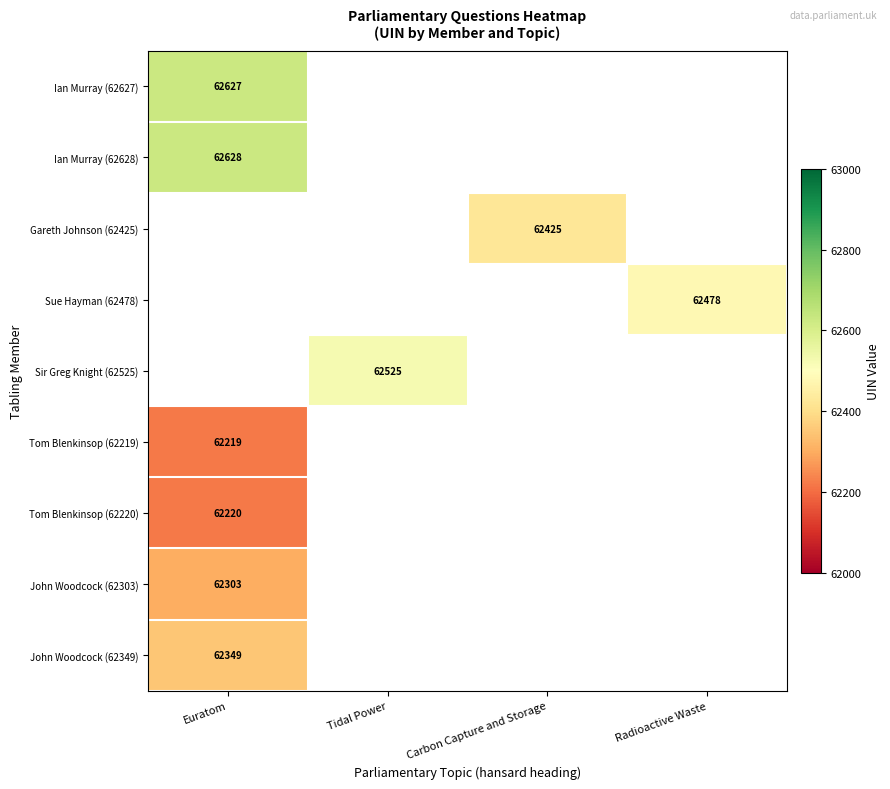

What is the spread (max minus min) of values at Euratom?

409.0